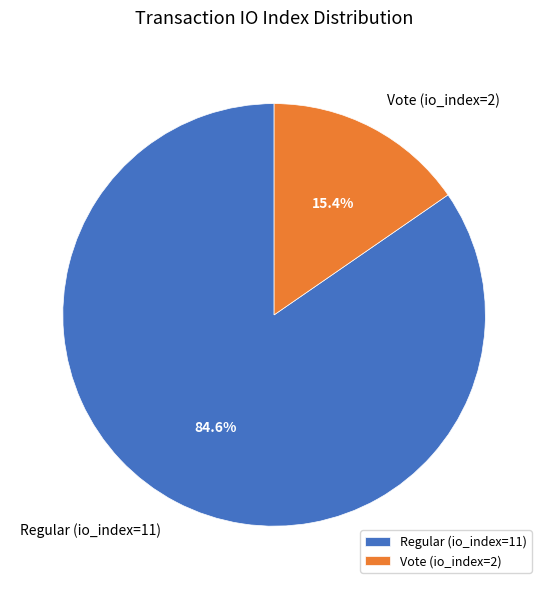

Is the sum of Vote (io_index=2) and Regular (io_index=11) greater than half?

Yes